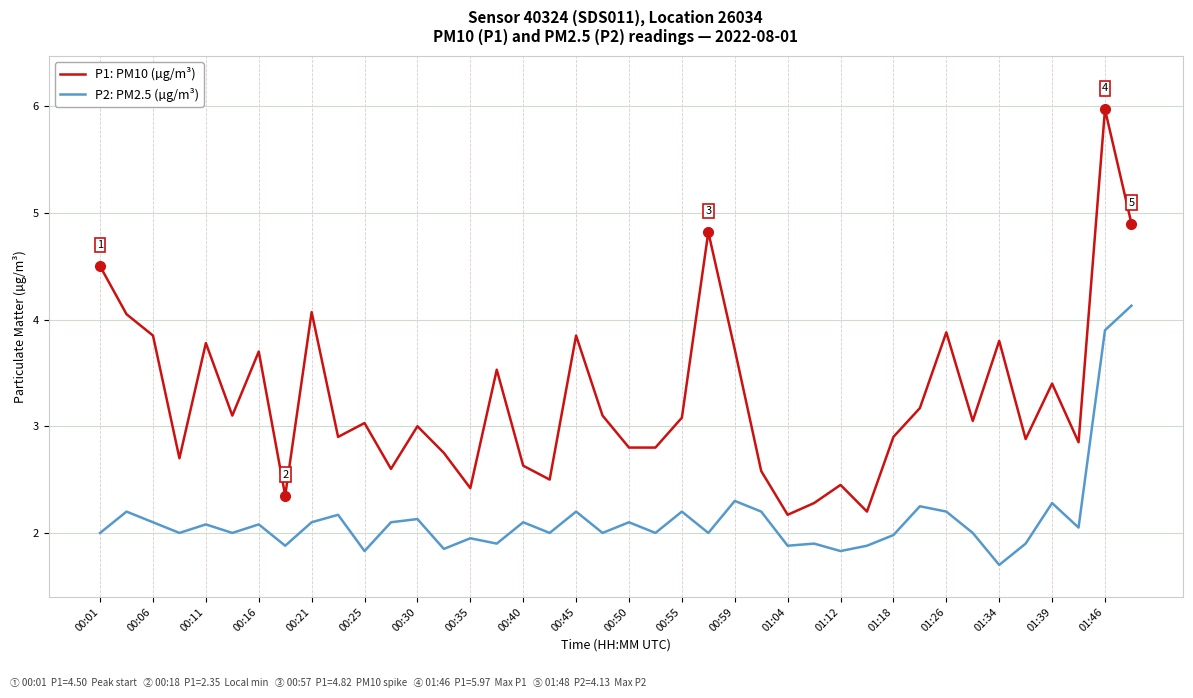

What is the smallest value displayed?

1.7